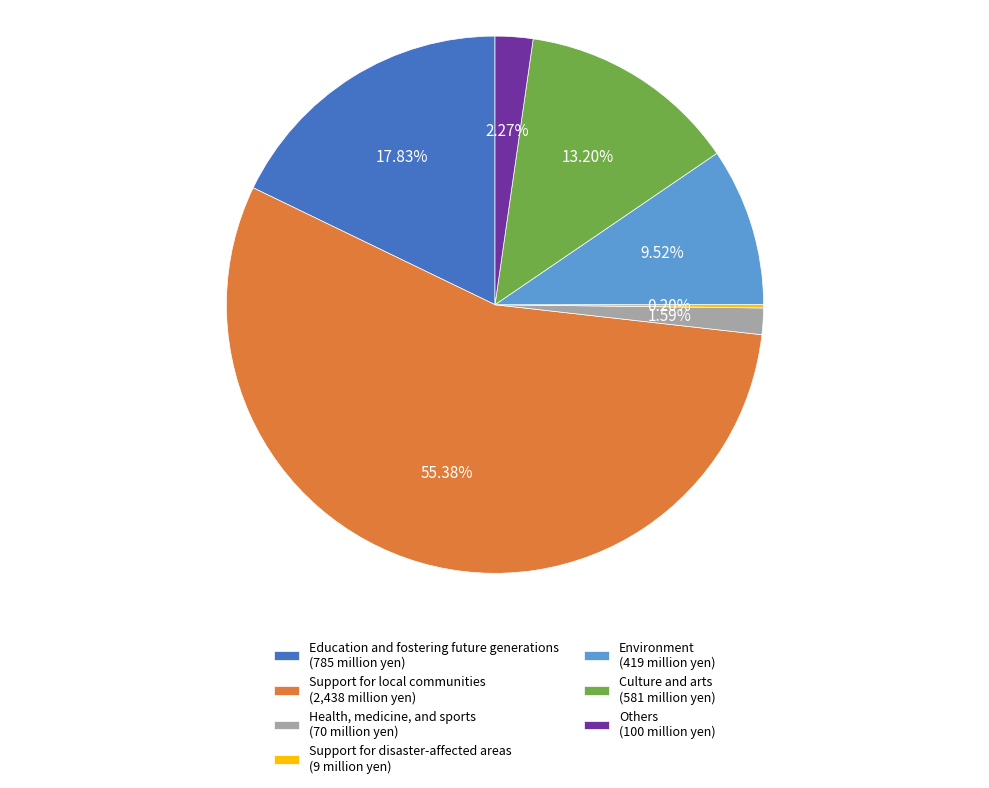

What is the ratio of the value at Culture and arts (581 million yen) to the value at Environment (419 million yen)?

1.4